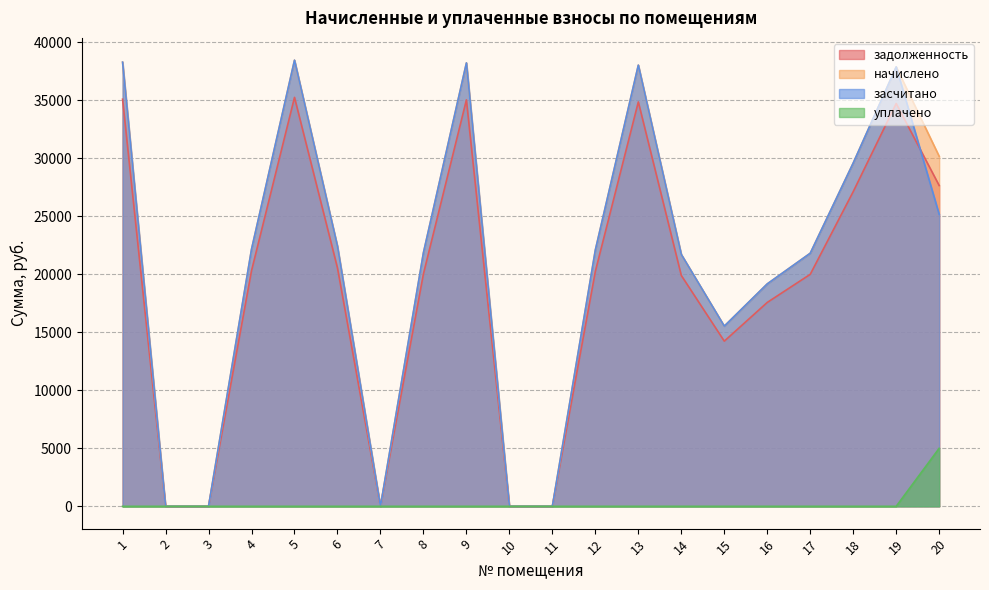

What are all the series names shown in the legend?

задолженность, начислено, засчитано, уплачено